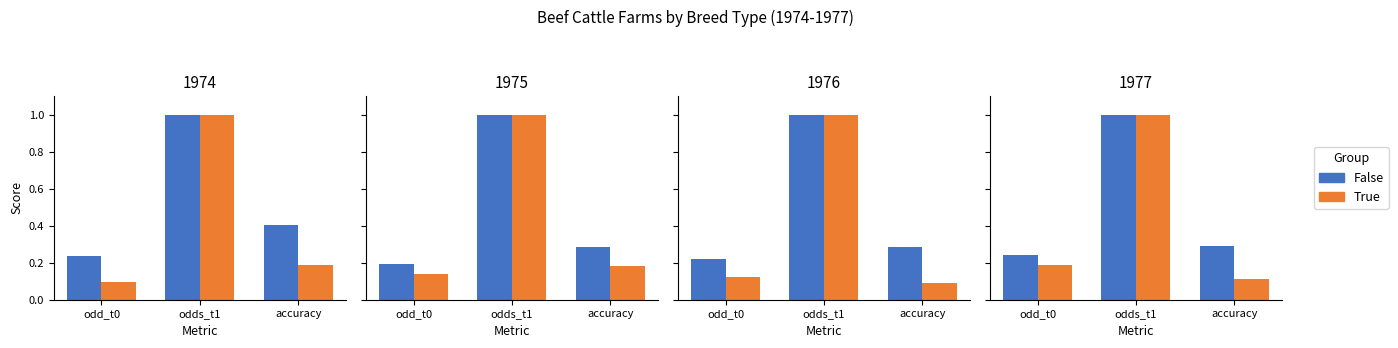

At which category is the sum across all series the highest?

odds_t1